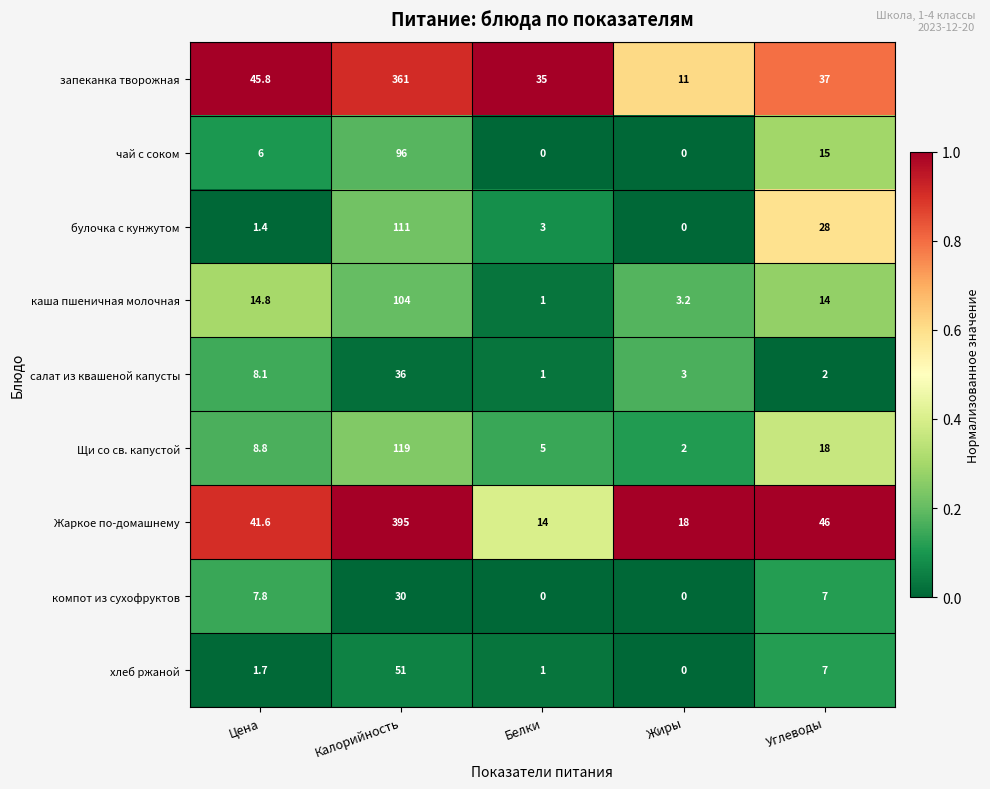

Between Цена and Белки, which series saw the biggest shift?

Жаркое по-домашнему